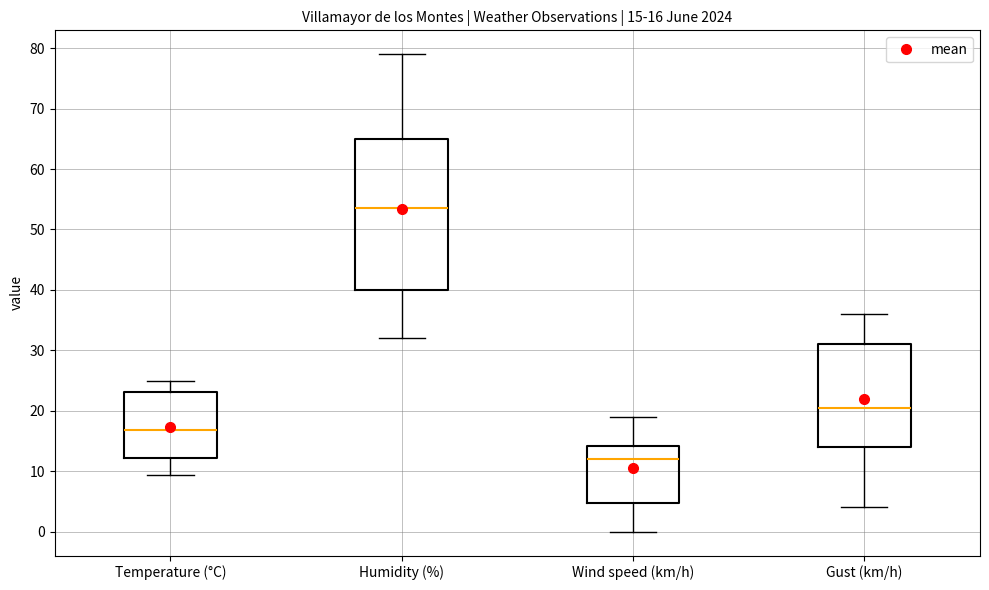

Which box has the lowest median line?

Wind speed (km/h)